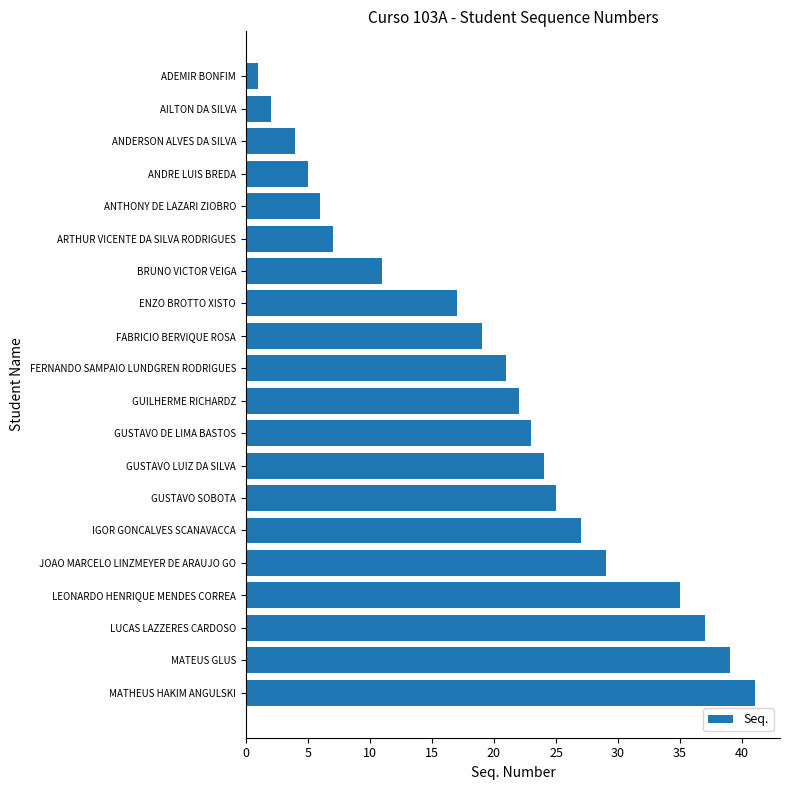

List the labels in order of value, smallest first.

ADEMIR BONFIM, AILTON DA SILVA, ANDERSON ALVES DA SILVA, ANDRE LUIS BREDA, ANTHONY DE LAZARI ZIOBRO, ARTHUR VICENTE DA SILVA RODRIGUES, BRUNO VICTOR VEIGA, ENZO BROTTO XISTO, FABRICIO BERVIQUE ROSA, FERNANDO SAMPAIO LUNDGREN RODRIGUES, GUILHERME RICHARDZ, GUSTAVO DE LIMA BASTOS, GUSTAVO LUIZ DA SILVA, GUSTAVO SOBOTA, IGOR GONCALVES SCANAVACCA, JOAO MARCELO LINZMEYER DE ARAUJO GO, LEONARDO HENRIQUE MENDES CORREA, LUCAS LAZZERES CARDOSO, MATEUS GLUS, MATHEUS HAKIM ANGULSKI